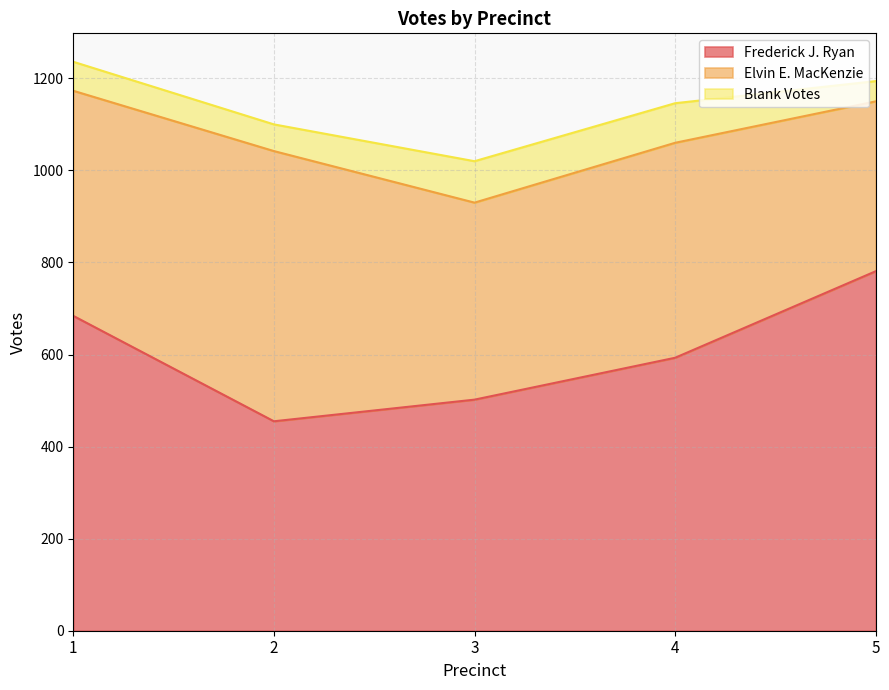

The Blank Votes series shows 22 at 5. True or false?

False